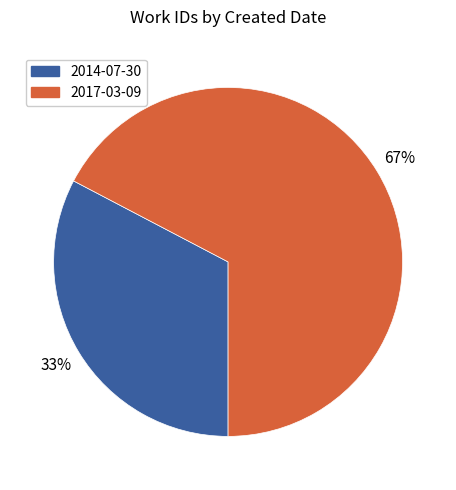

How many segments does this pie chart have?

2